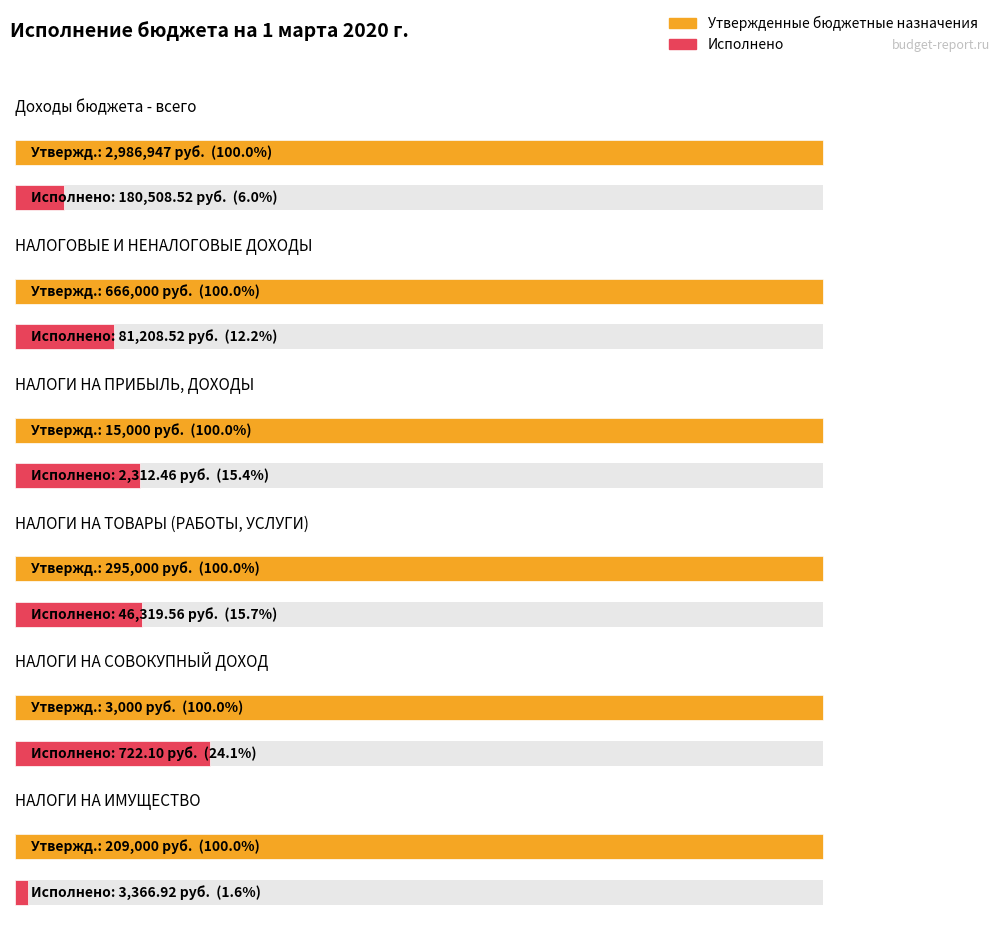

How many values in the Исполнено series exceed 46319?

3